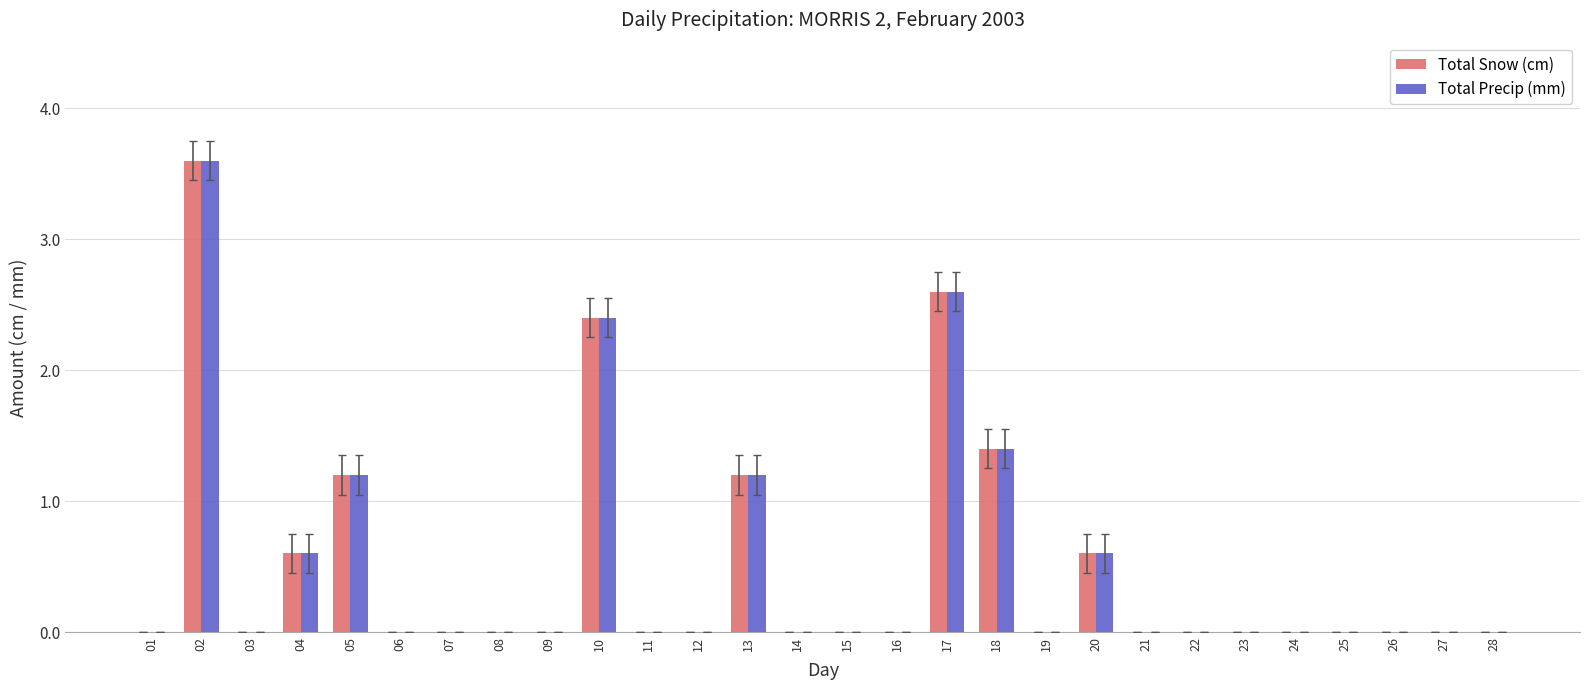

The value of Total Precip (mm) at 12 is -1.3. True or false?

False